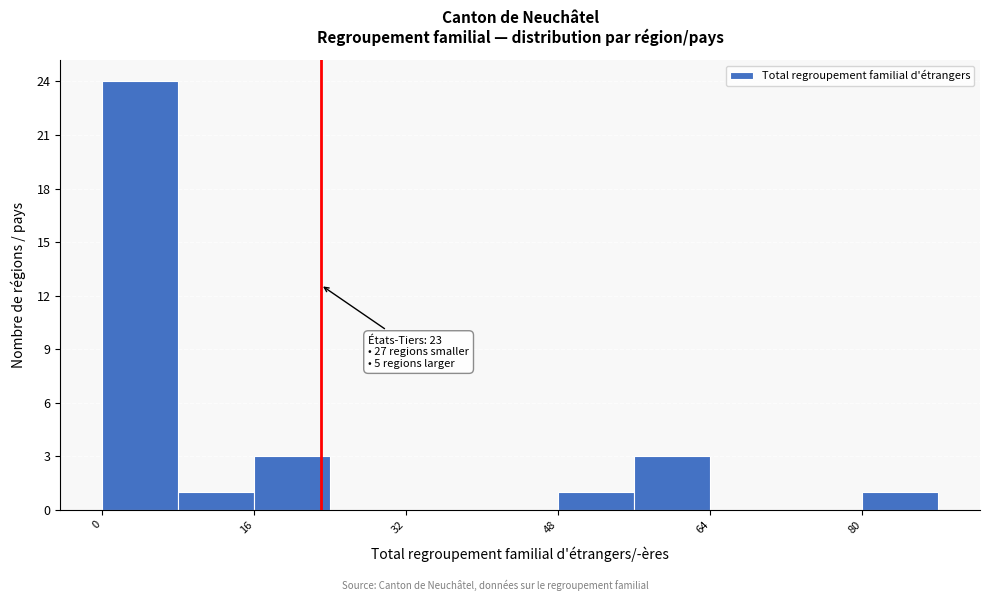

Which range on the x-axis has the tallest bar?

0 to 8